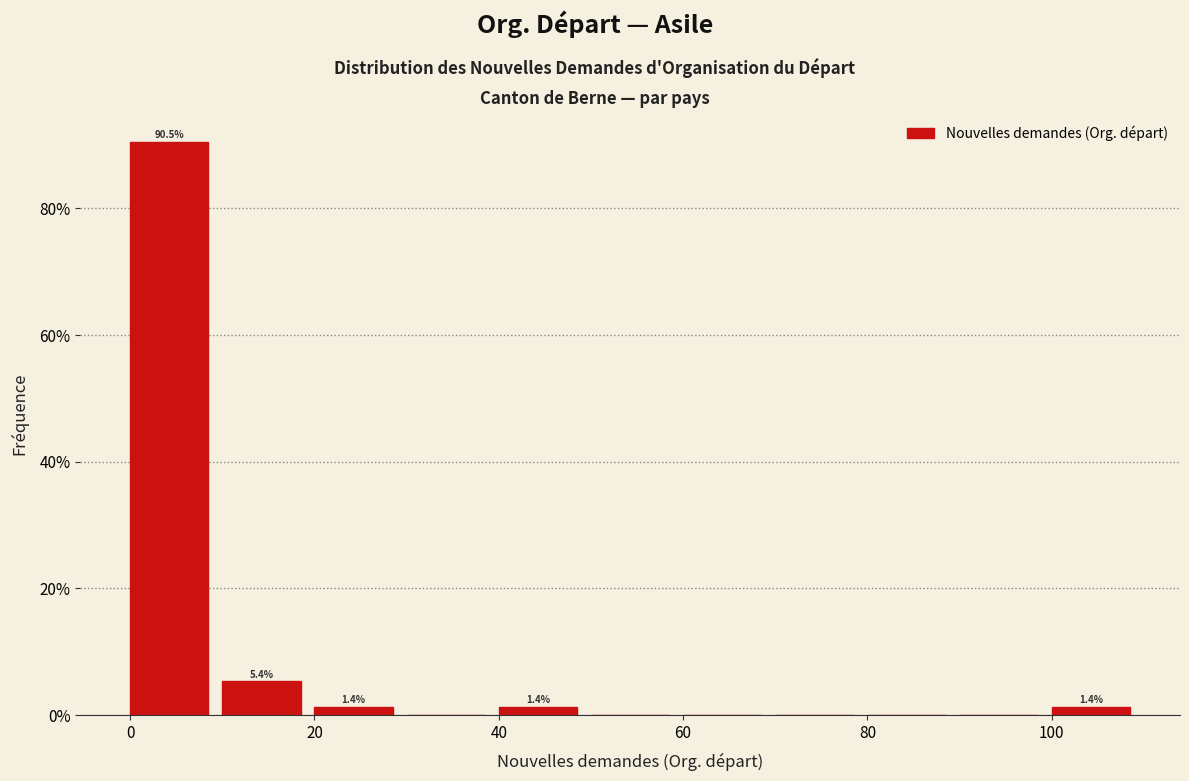

Over which range of the x-axis is the bar tallest?

0 to 10